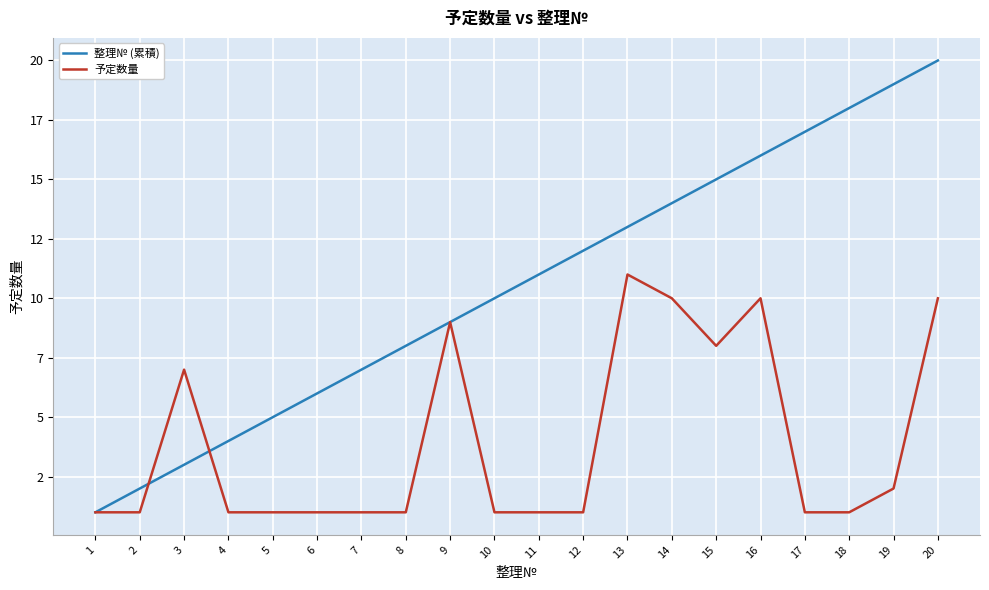

Reading right to left, what are all the values shown in this chart?

整理№ (累積): 20=20	19=19	18=18	17=17	16=16	15=15	14=14	13=13	12=12	11=11	10=10	9=9	8=8	7=7	6=6	5=5	4=4	3=3	2=2	1=1
予定数量: 20=10	19=2	18=1	17=1	16=10	15=8	14=10	13=11	12=1	11=1	10=1	9=9	8=1	7=1	6=1	5=1	4=1	3=7	2=1	1=1